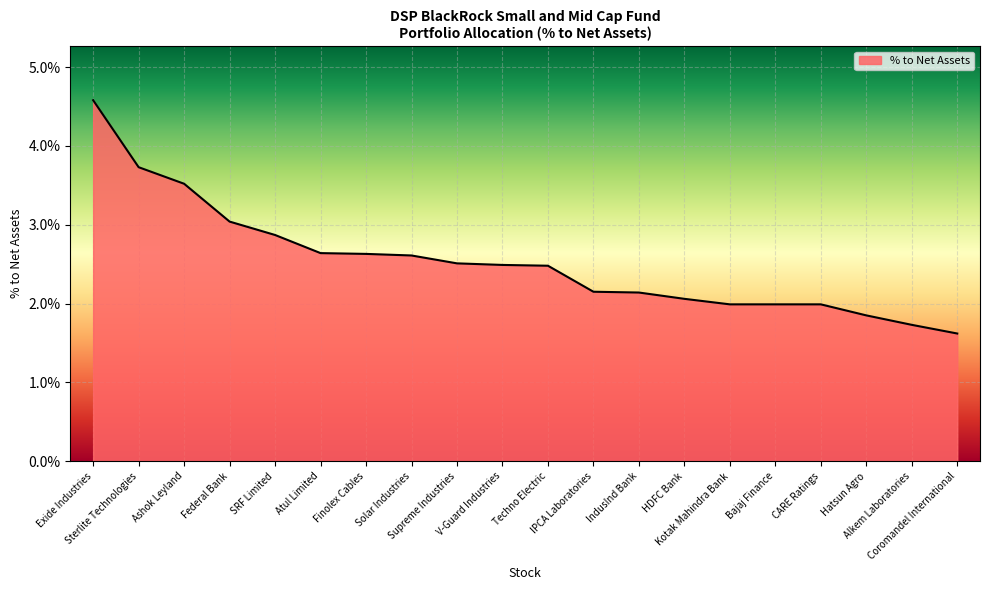

At which label is the value closest to 0?

Coromandel International